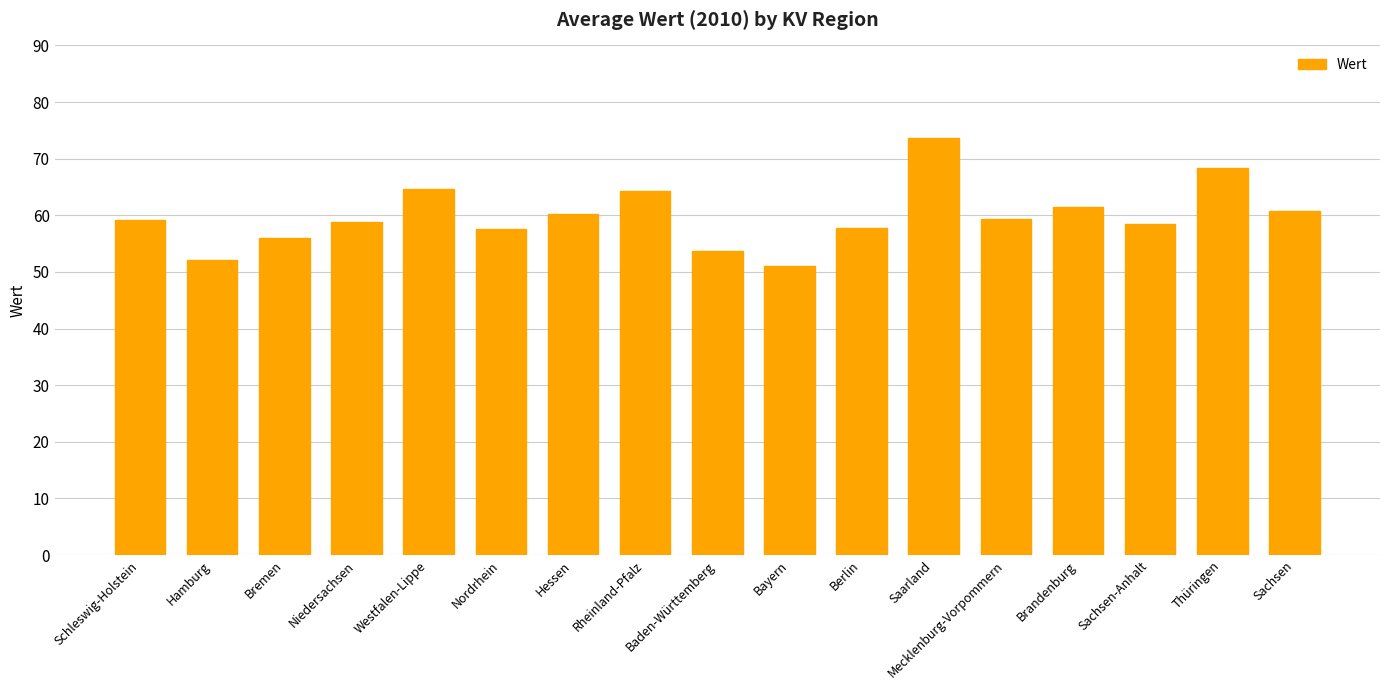

What is the difference between the values at Rheinland-Pfalz and Niedersachsen?

5.4